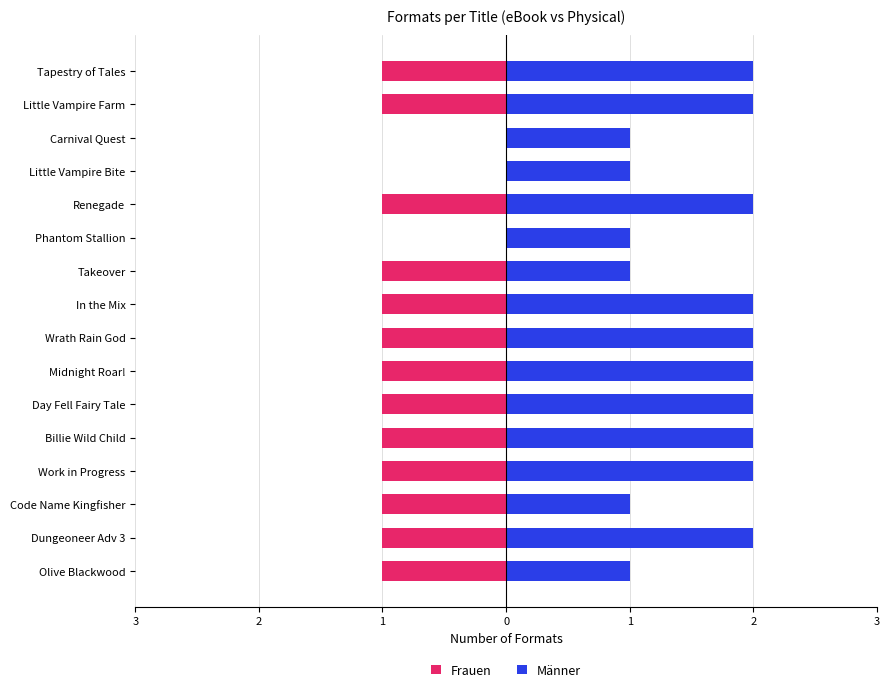

At how many categories does at least one series exceed 1?

10